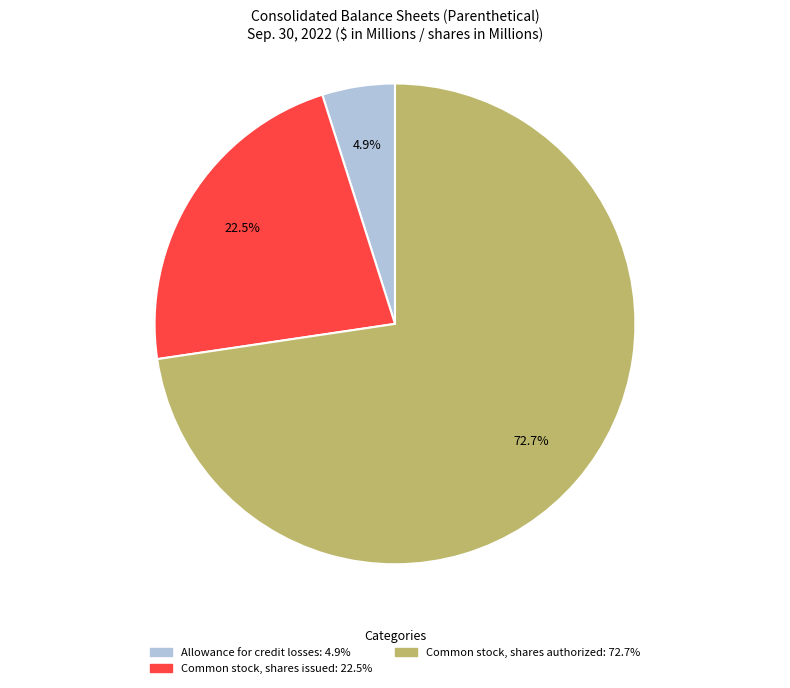

Count the number of slices in the pie.

3